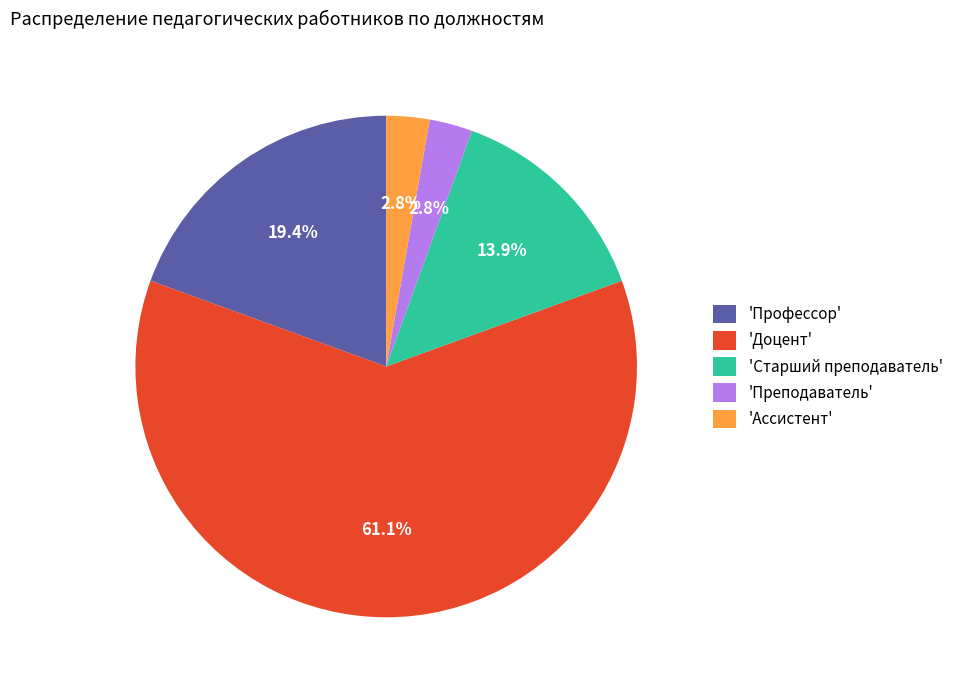

Which category has the biggest portion of the pie?

'Доцент'